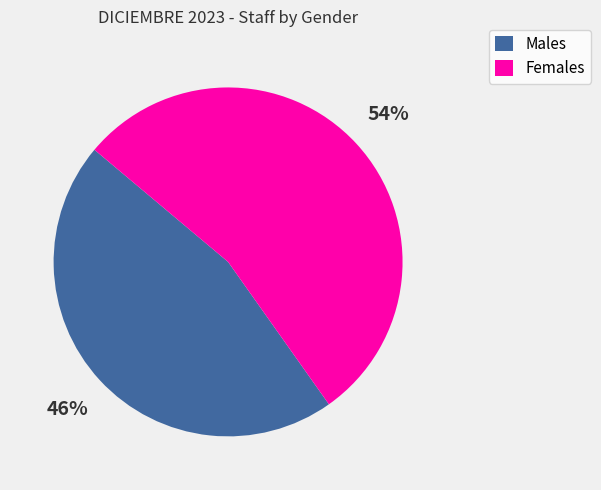

Combined, do Males and Females account for over 50%?

Yes